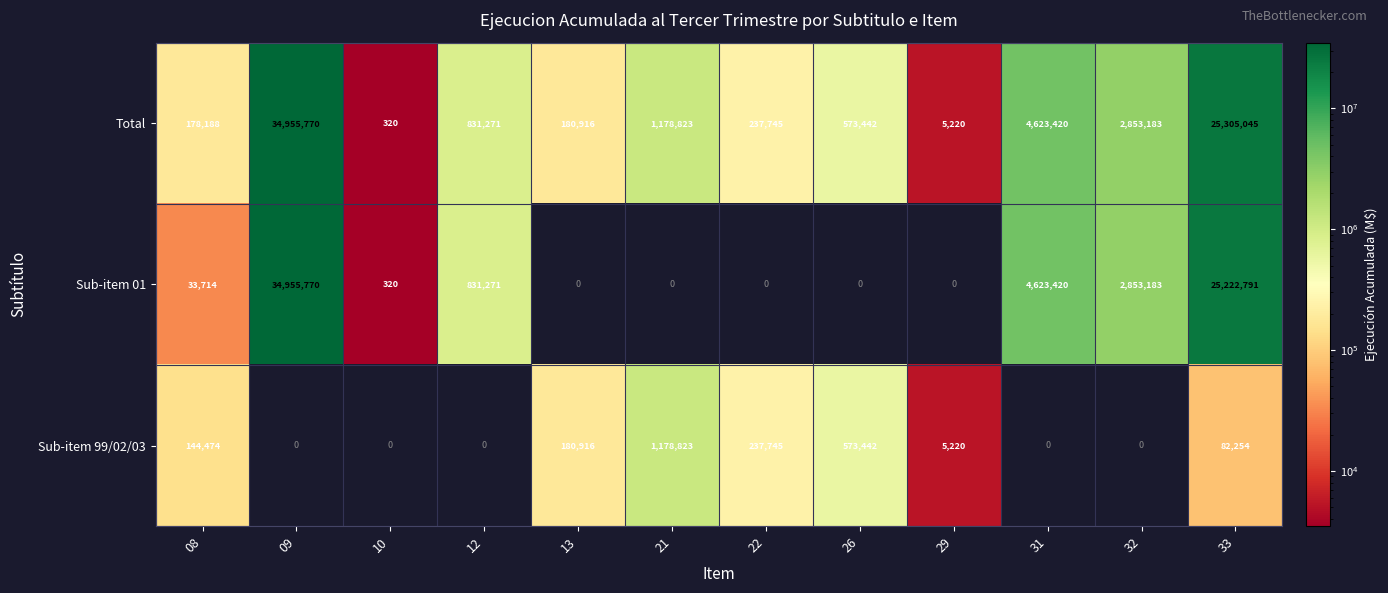

Count the number of data series in this chart.

3